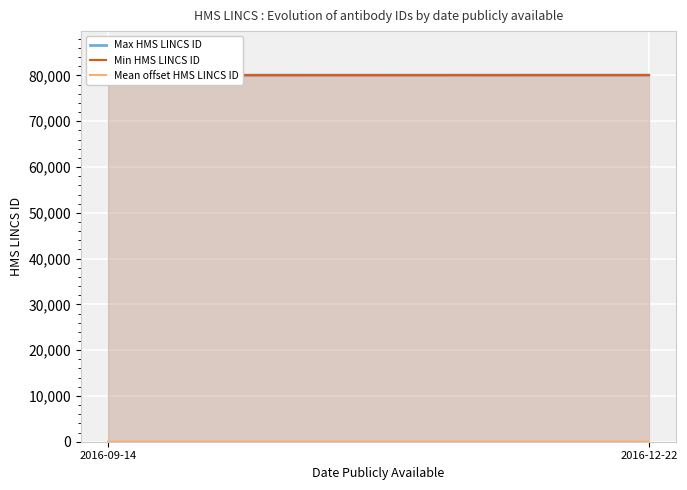

What is the sum of the Min HMS LINCS ID values at 2016-12-22 and 2016-09-14?

160135.0